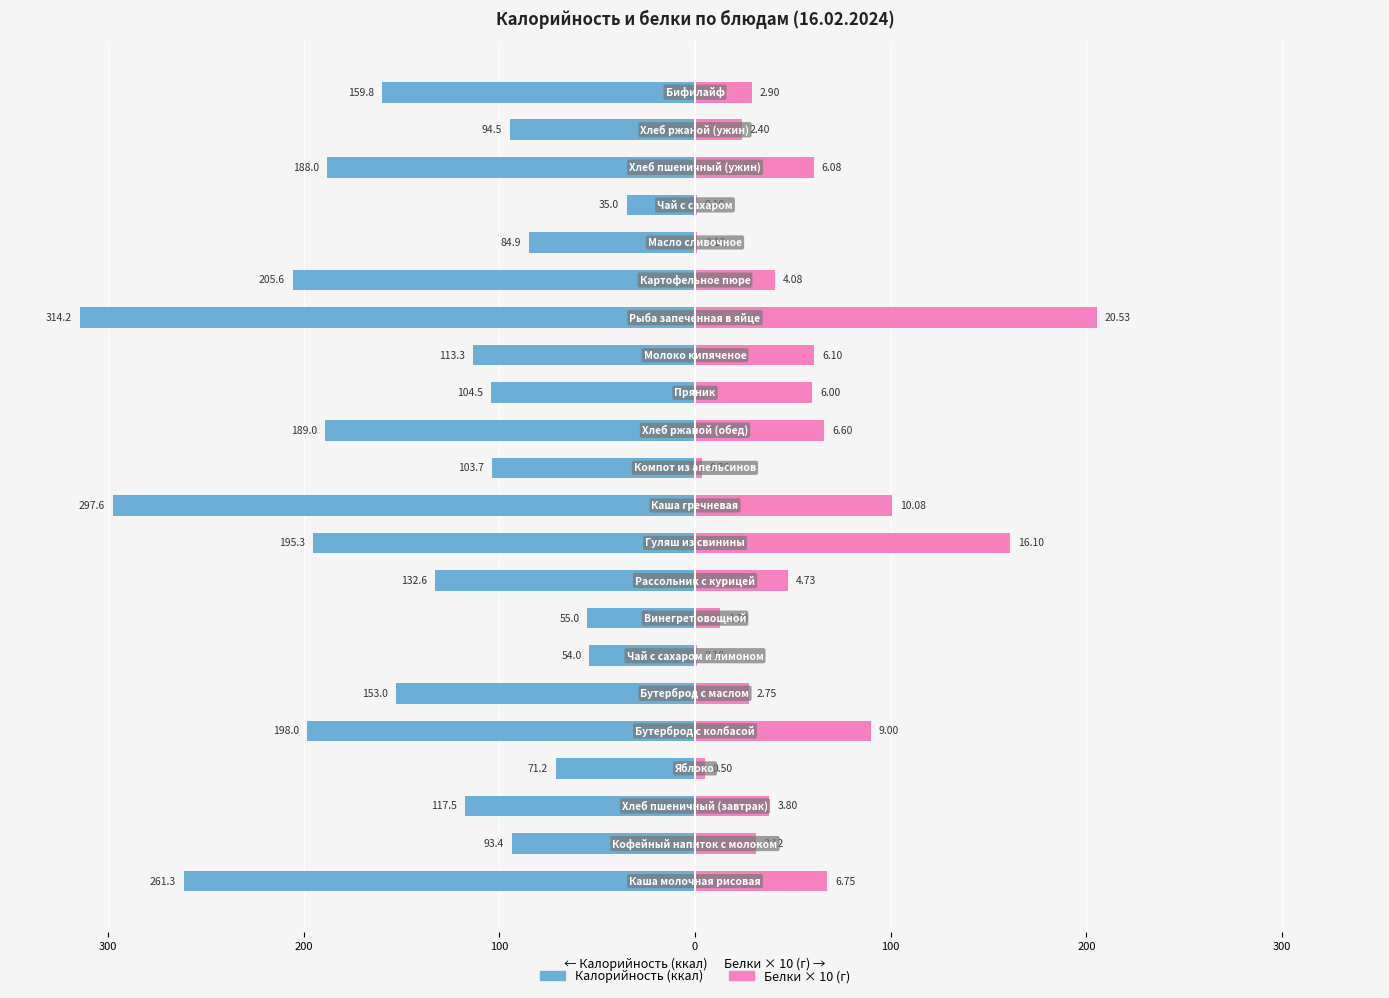

At how many categories does at least one series exceed -39?

22